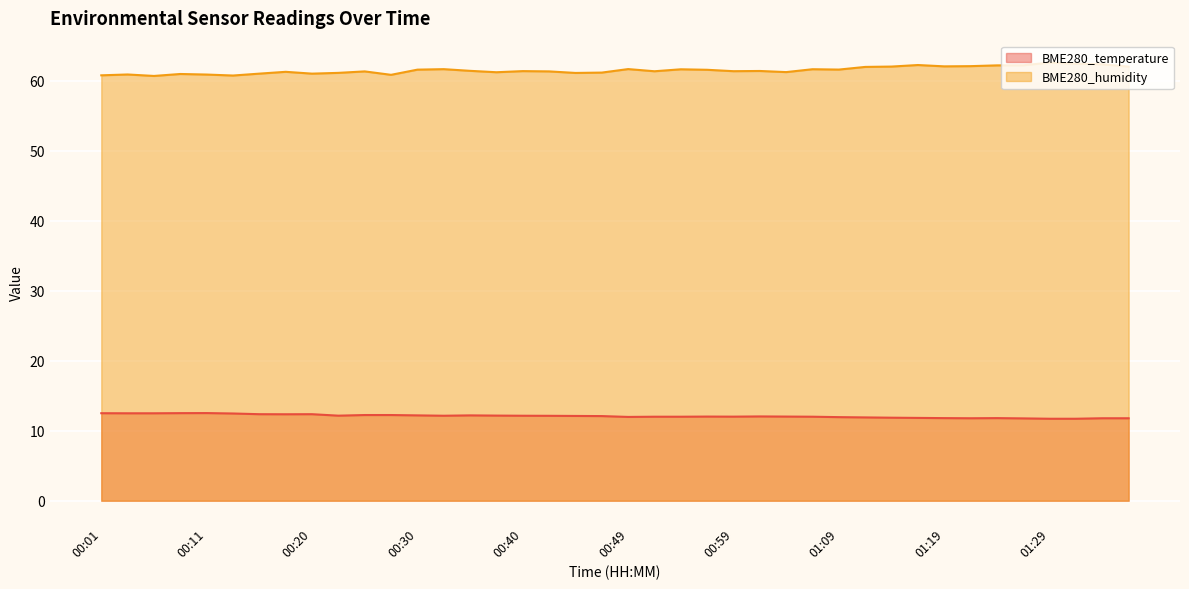

What is the sum of the BME280_temperature values at 01:36 and 00:20?

24.1